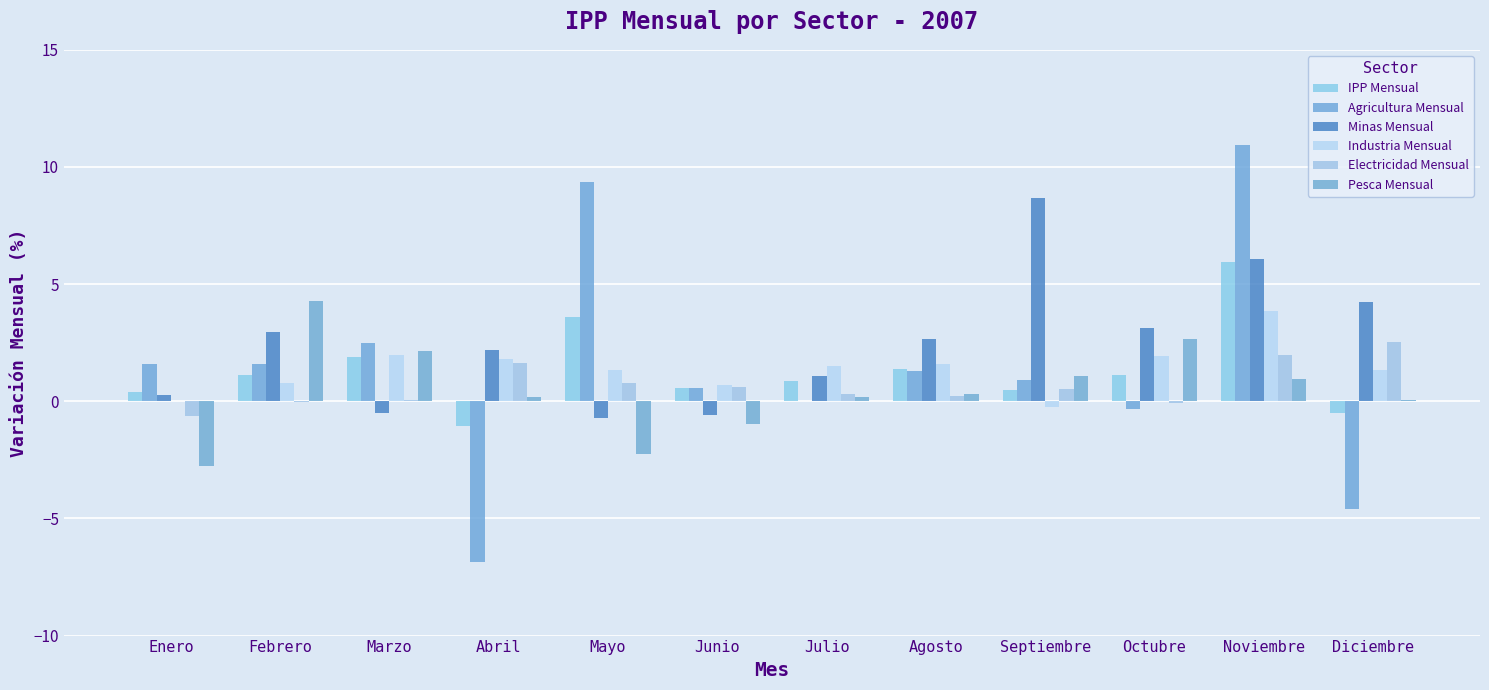

Where is IPP Mensual nearest to the value 2?

Marzo